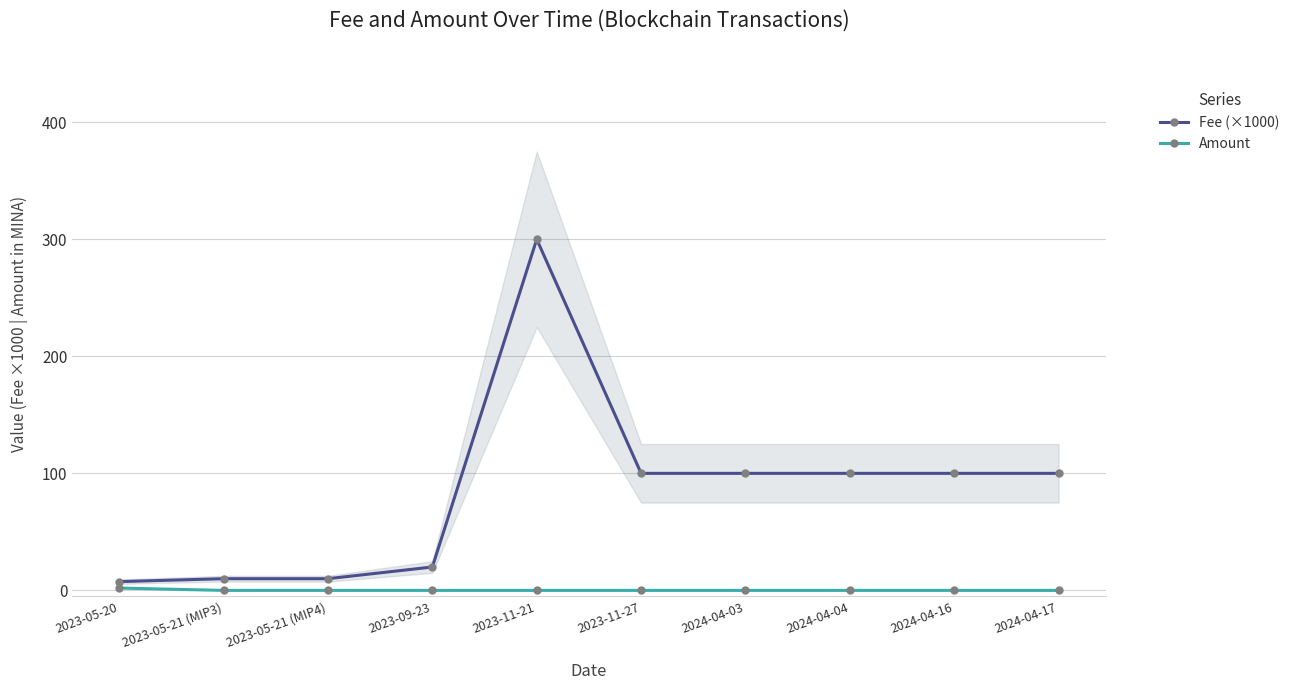

The Amount series shows -0.8 at 2024-04-04. True or false?

False